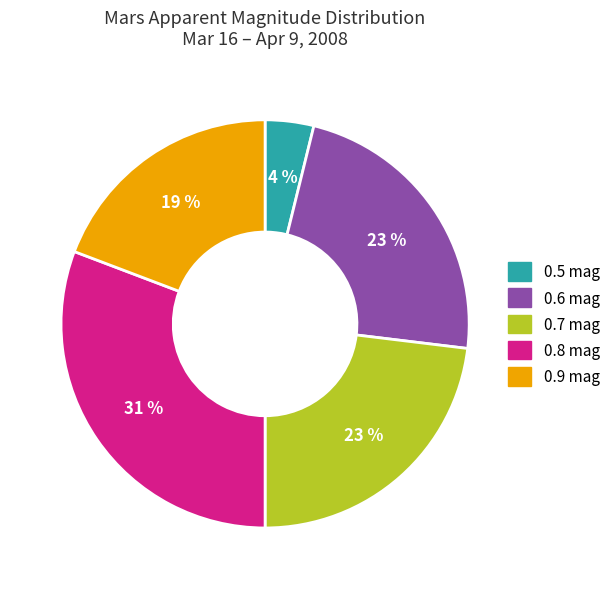

Does any single category account for the majority?

No